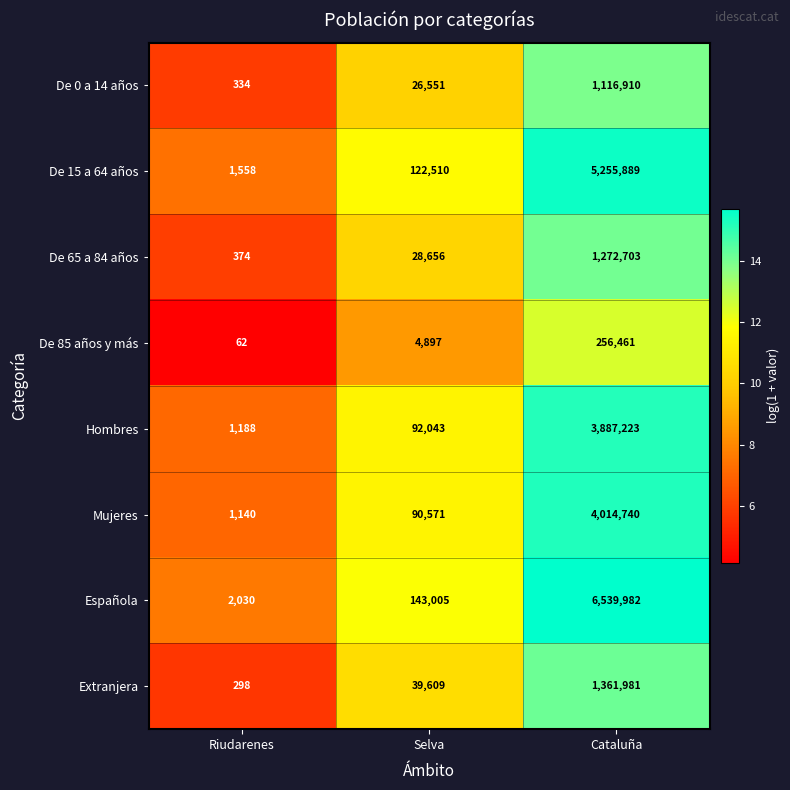

Count the number of categories in the chart.

3